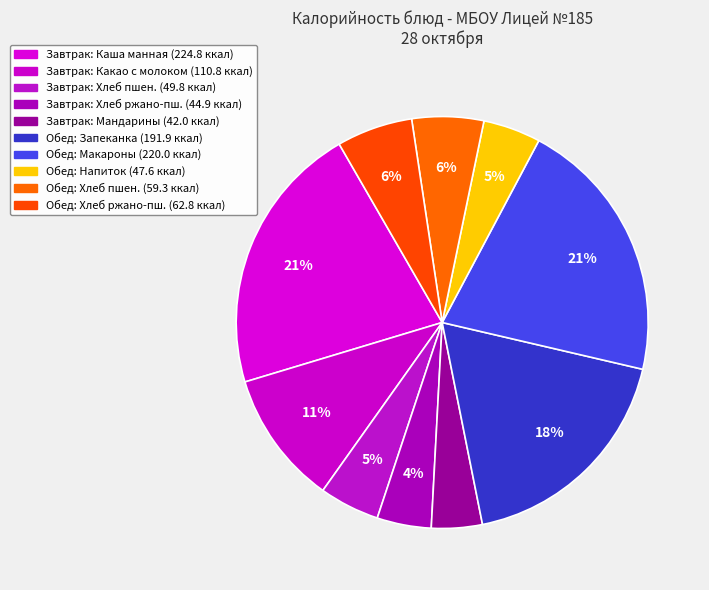

Count the number of slices in the pie.

10